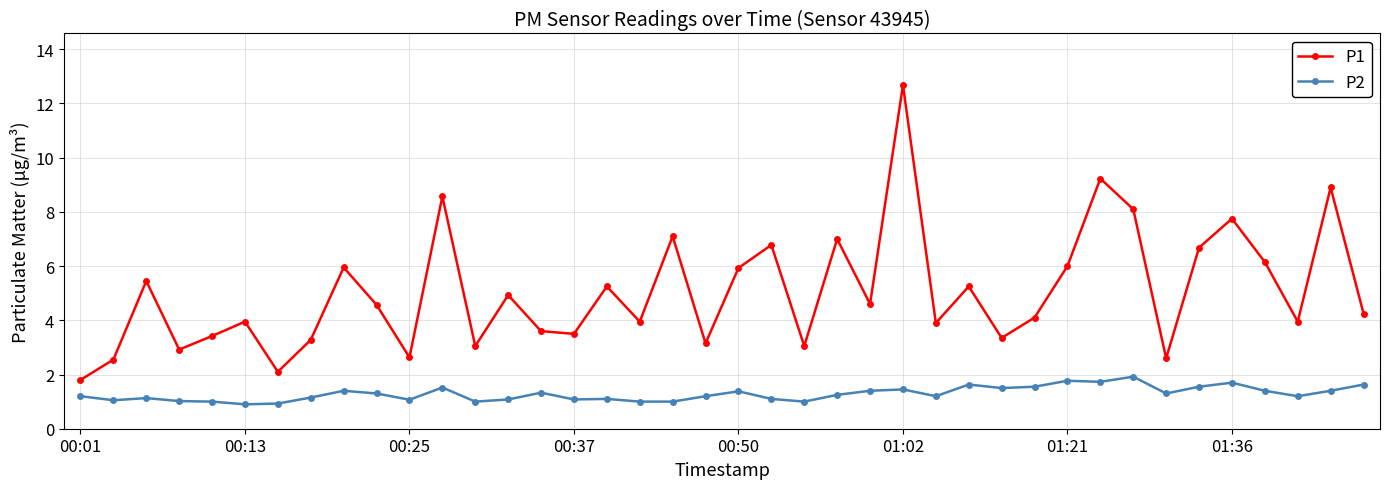

What is the value of the P1 point at the 34th from the left?

2.6